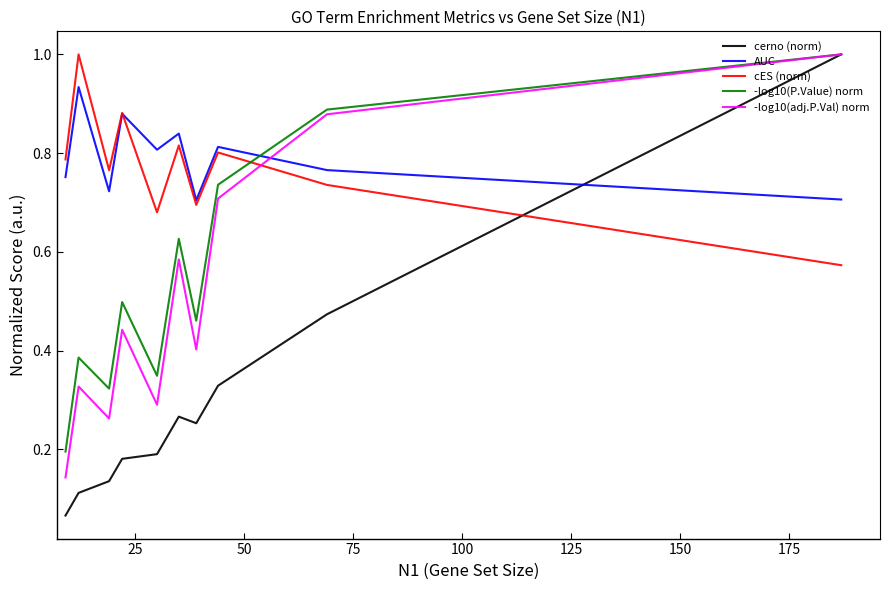

Which series has the largest range (max minus min)?

cerno (norm)